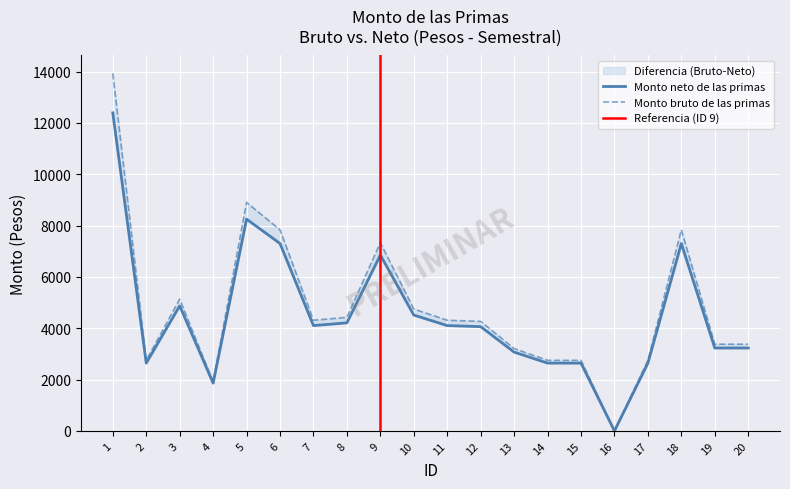

What is the difference between the maximum and minimum values in the Monto bruto de las primas series?

13933